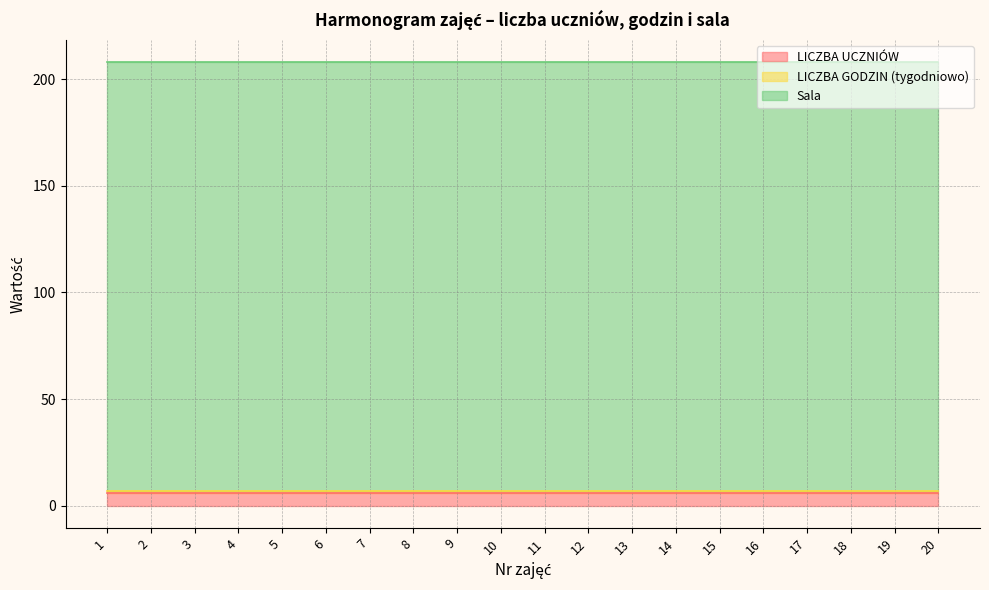

At which category does the chart reach its peak across all series?

1